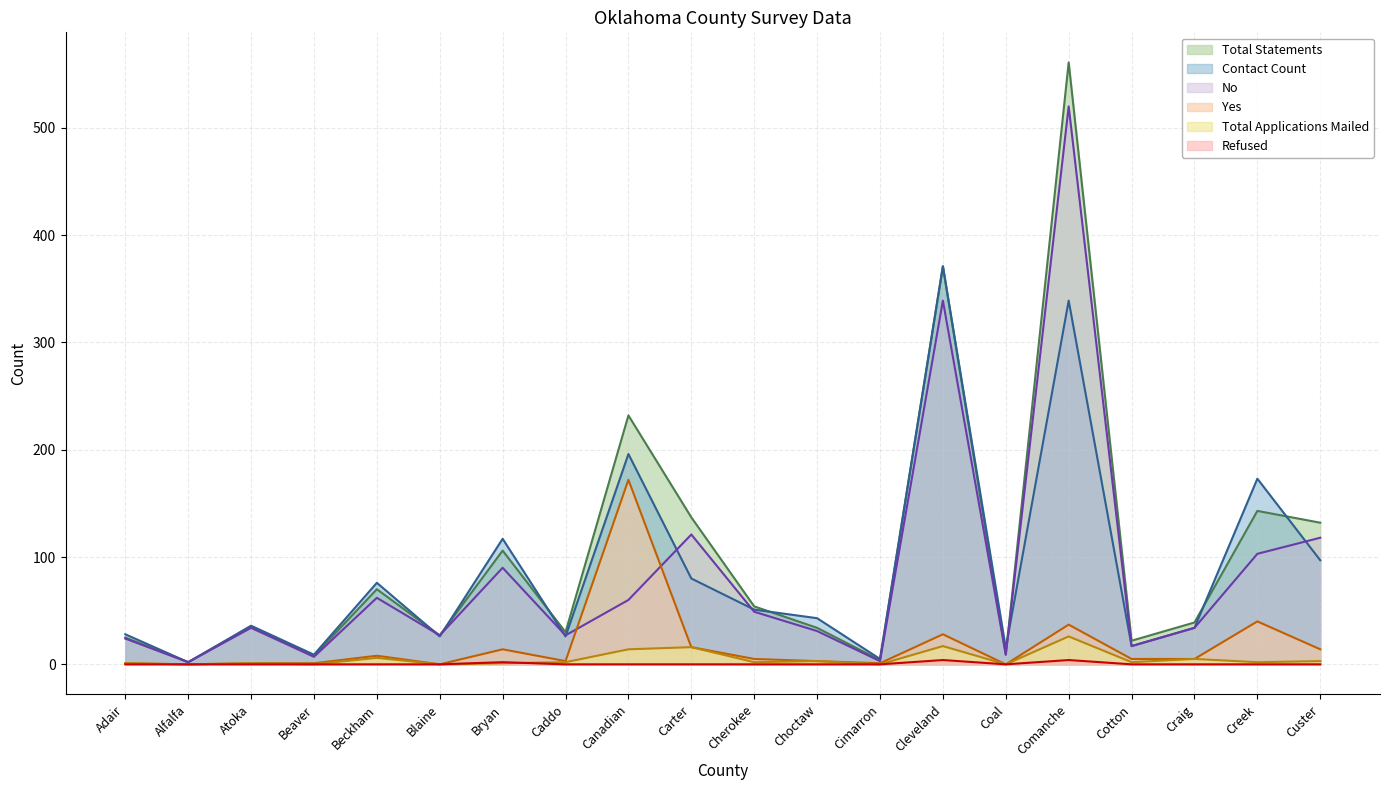

At which label is Total Statements closest to 281?

Canadian